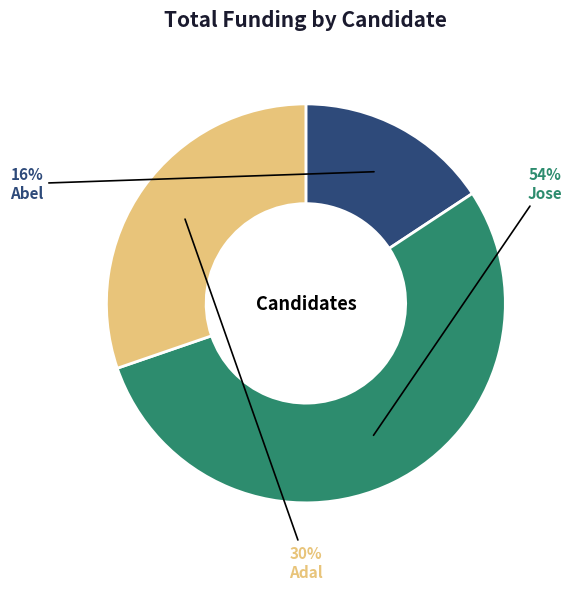

Rank the categories by value from lowest to highest.

Abel, Adal, Jose